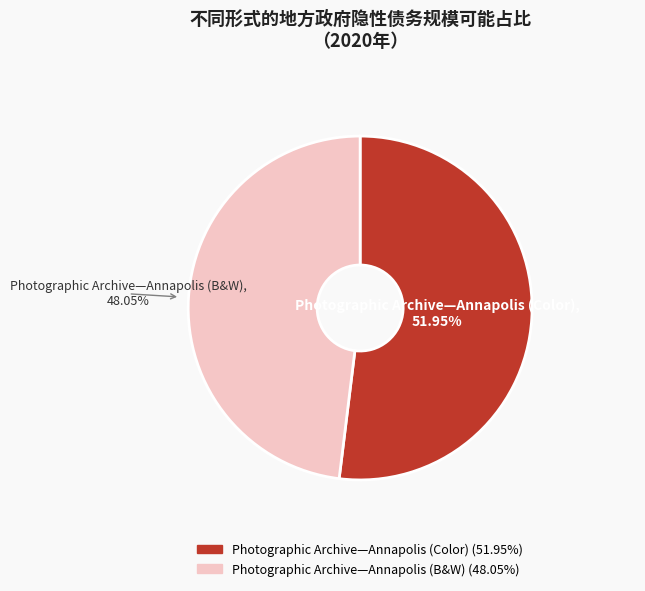

To the nearest percent, what is the difference between the largest and smallest slice percentages?

4%